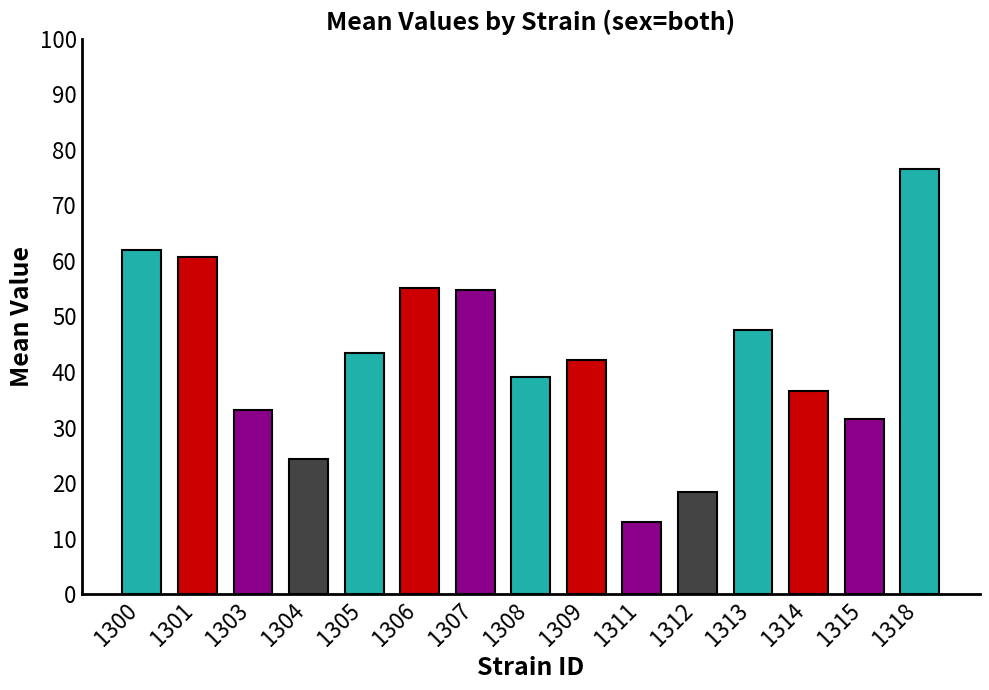

Where does the data first go above 42?

1300